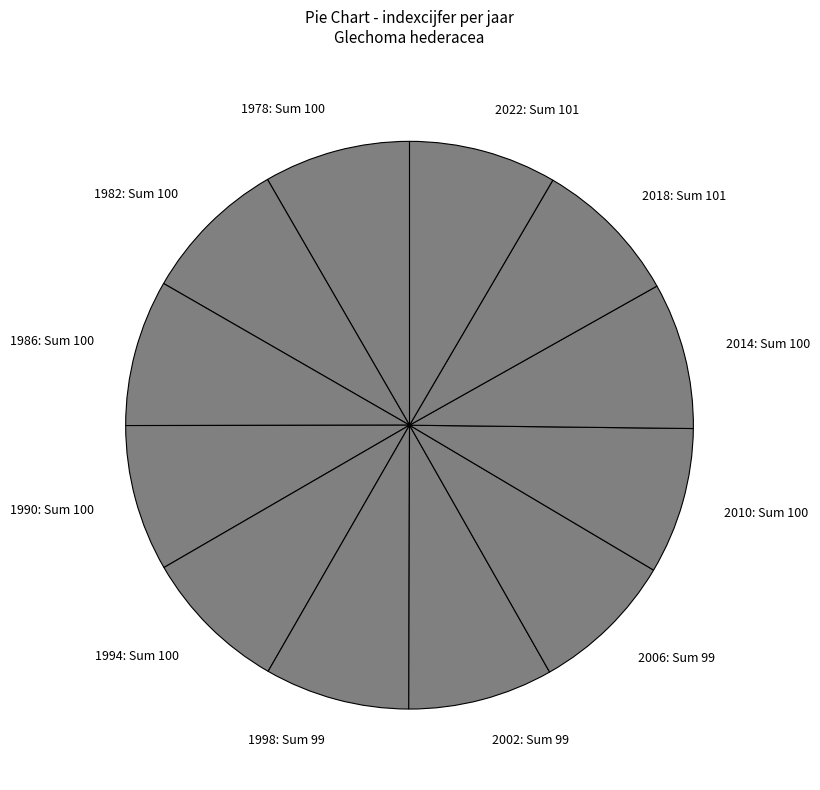

Do 1998: Sum 99 and 2018: Sum 101 together represent more than half of the pie?

No